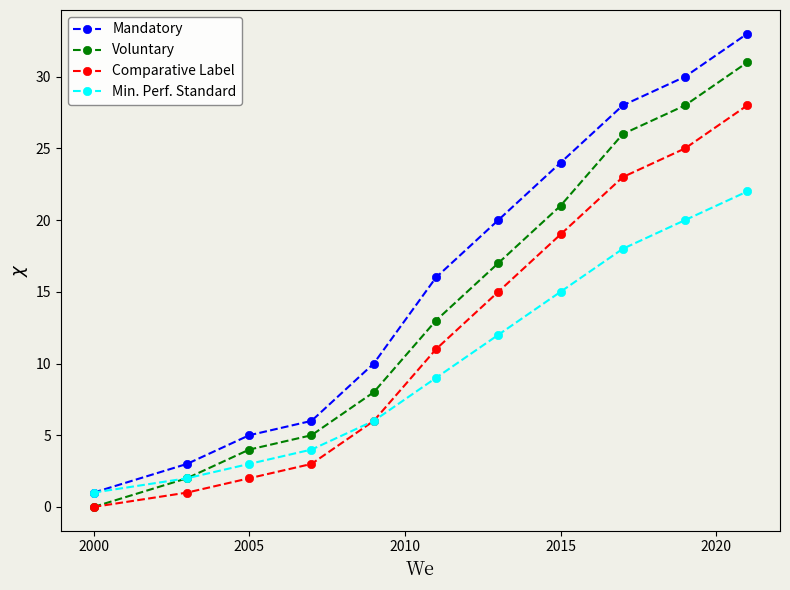

True or false: Voluntary has more than 2 points higher than both neighbors.

False